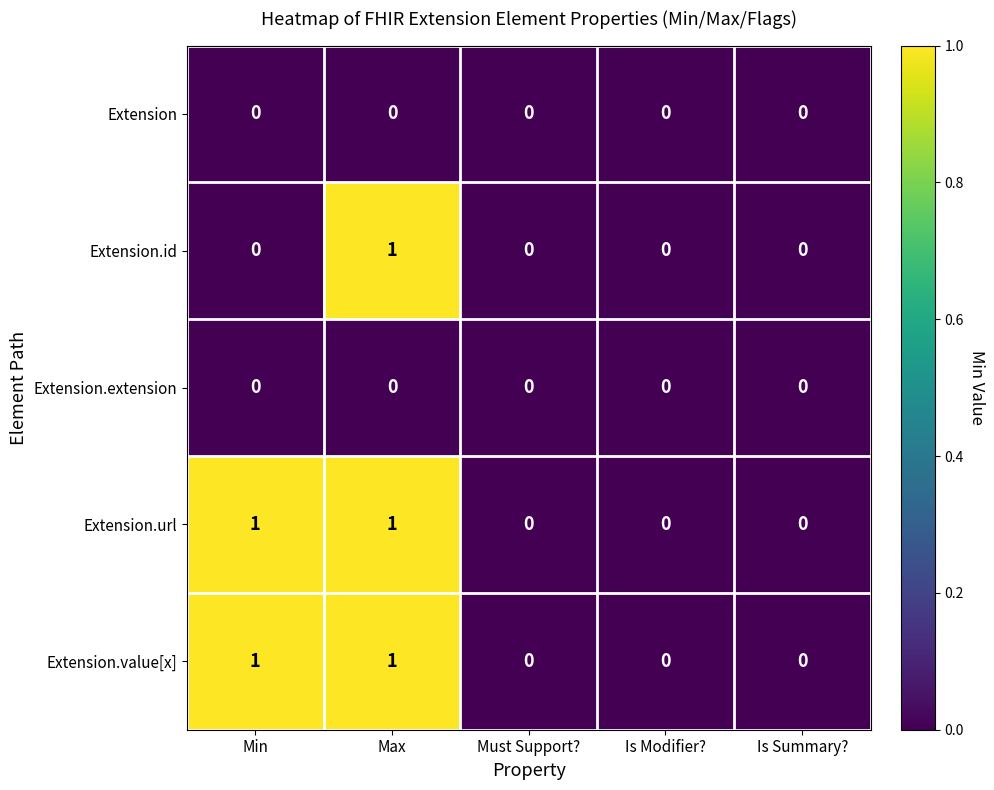

How many values in Extension.url are above zero?

2